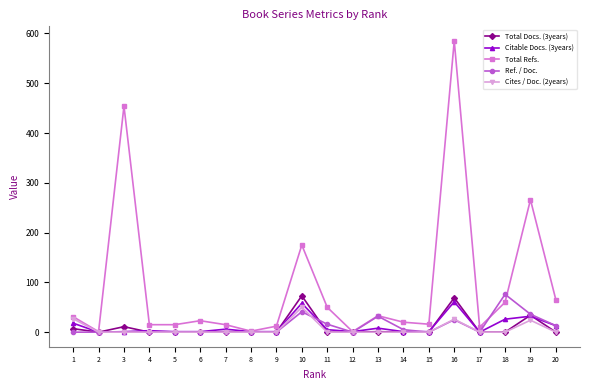

True or false: Cites / Doc. (2years) and Ref. / Doc. cross at least once.

True